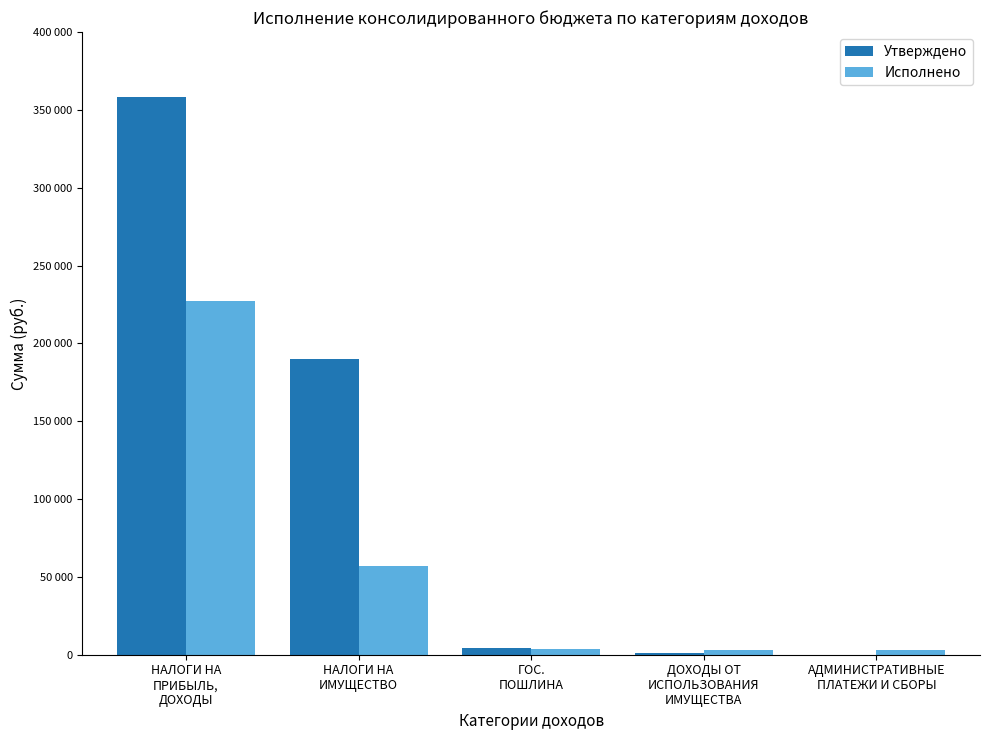

What are all the series names shown in the legend?

Утверждено, Исполнено